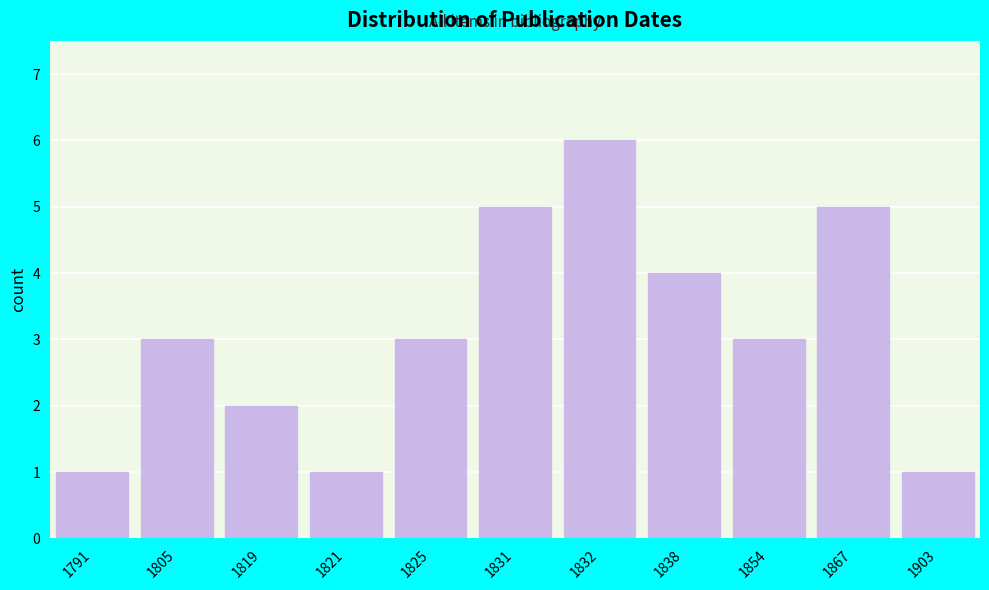

Reading right to left, list all the values displayed in this chart.

1903=1	1867=5	1854=3	1838=4	1832=6	1831=5	1825=3	1821=1	1819=2	1805=3	1791=1